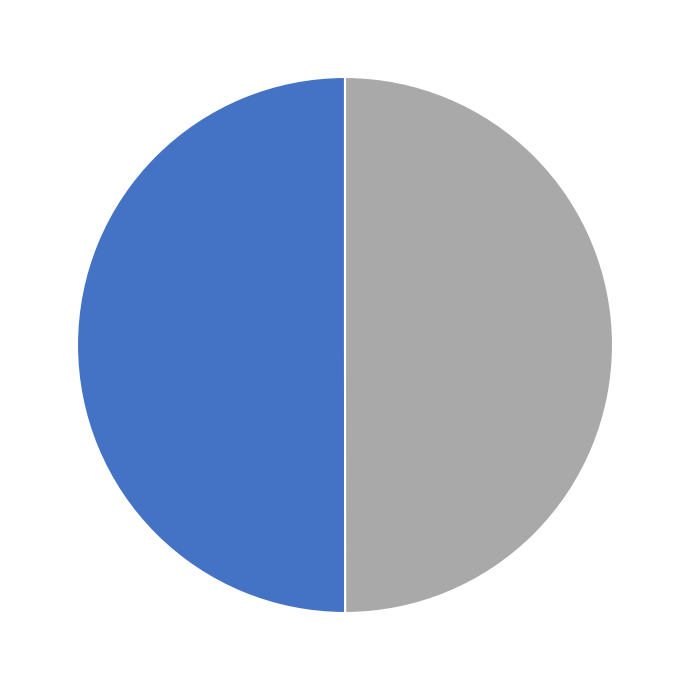

How many segments does this pie chart have?

2